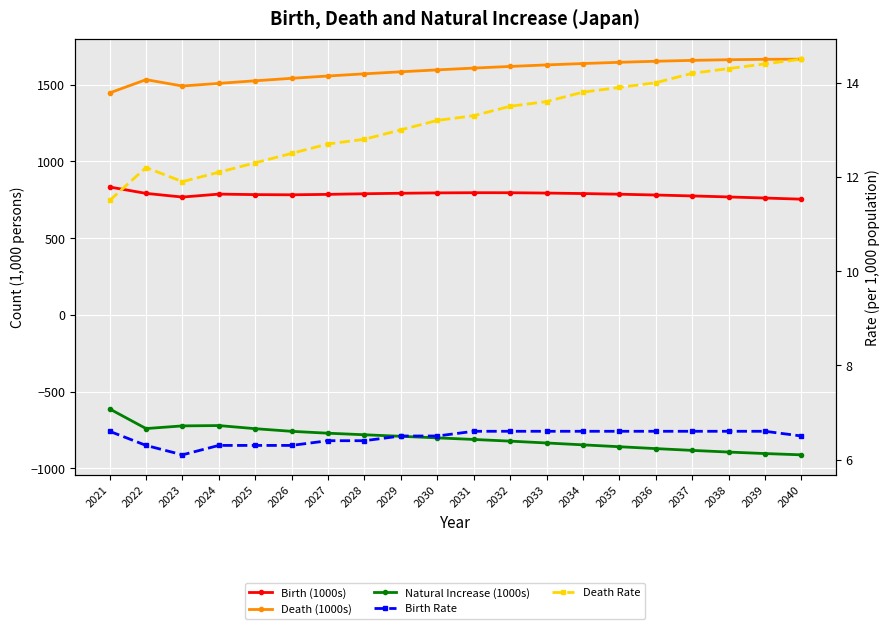

The value of Birth (1000s) at 2035 is 1259.6. True or false?

False